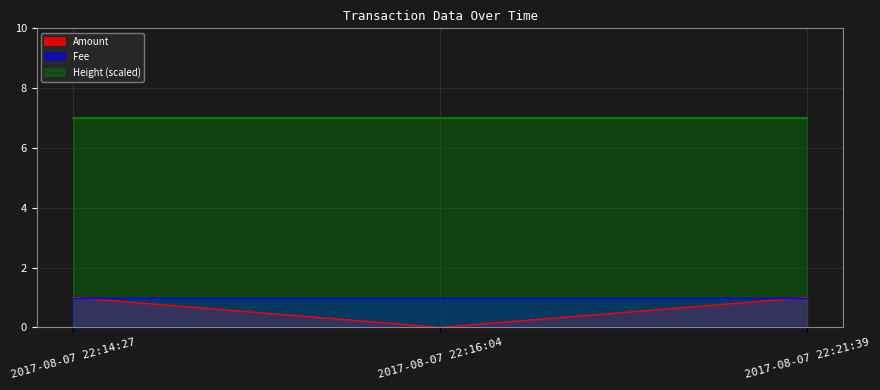

What is the highest value of the Height (scaled) series?

7.0